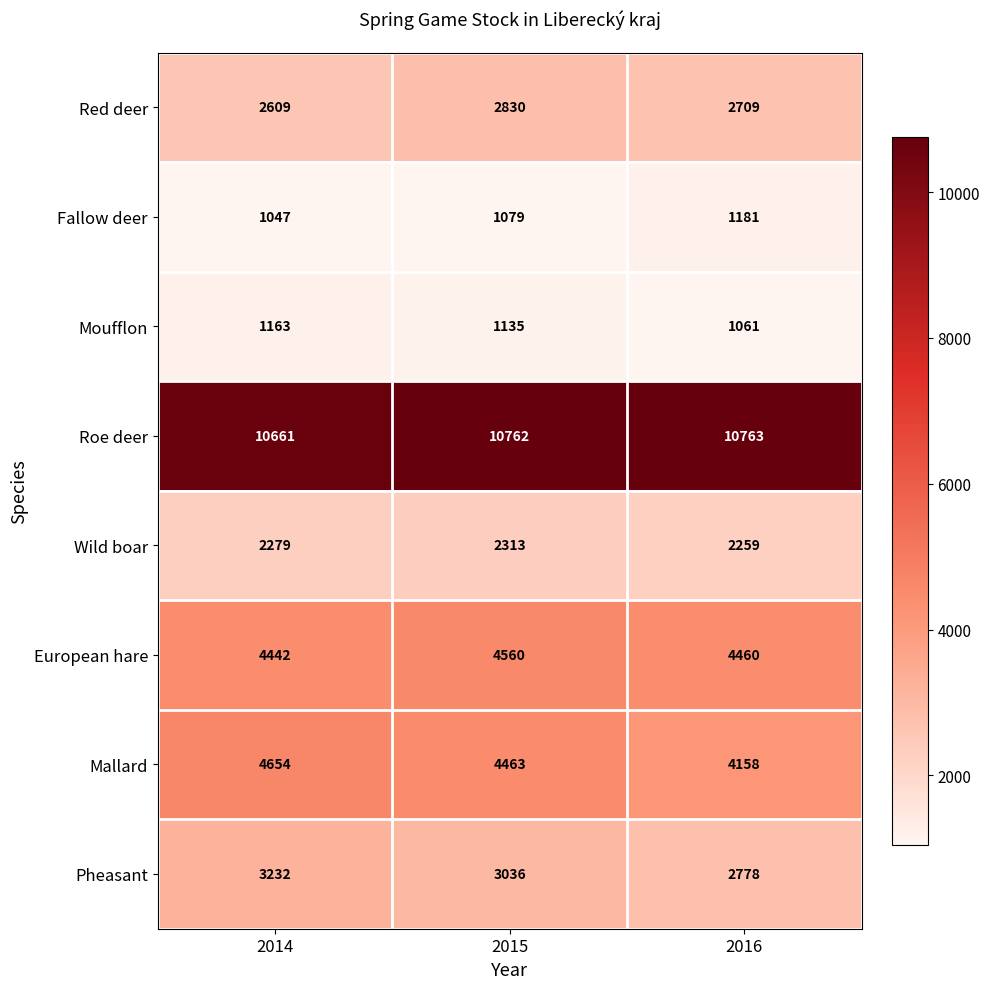

What is the greatest value displayed?

10763